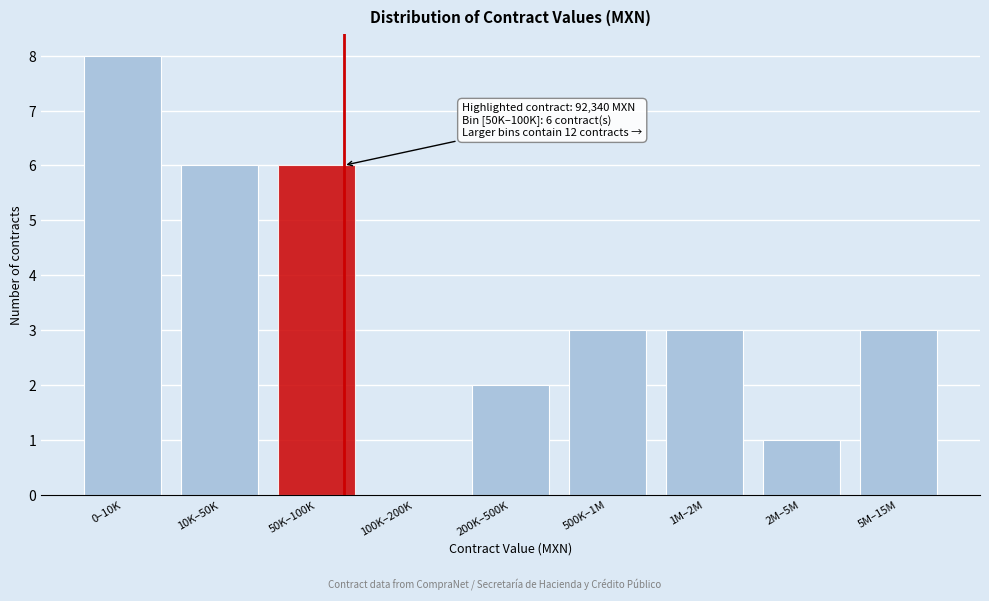

Reading left to right, what are all the values shown in this chart?

0–10K=8	10K–50K=6	50K–100K=6	100K–200K=0	200K–500K=2	500K–1M=3	1M–2M=3	2M–5M=1	5M–15M=3